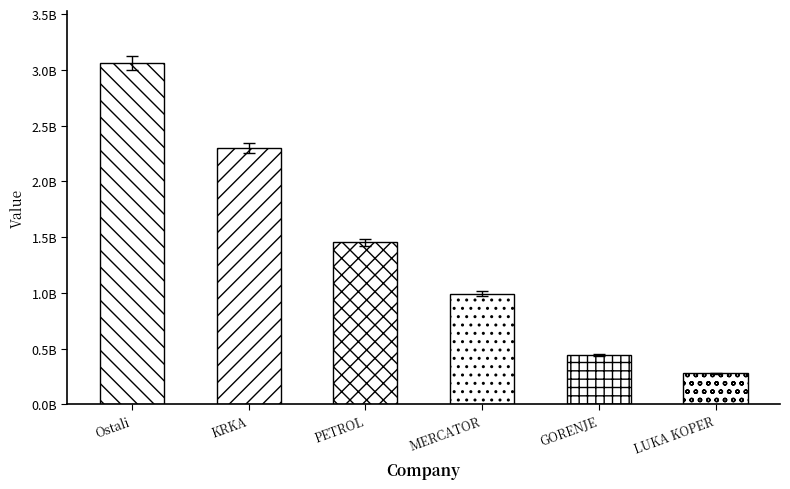

Does the chart contain any negative values?

No